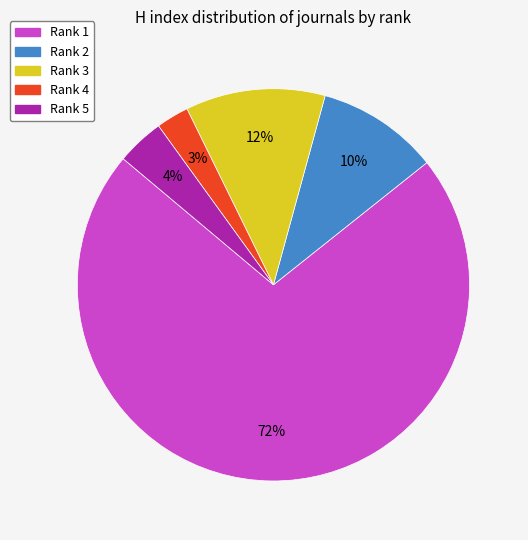

Count the number of slices in the pie.

5